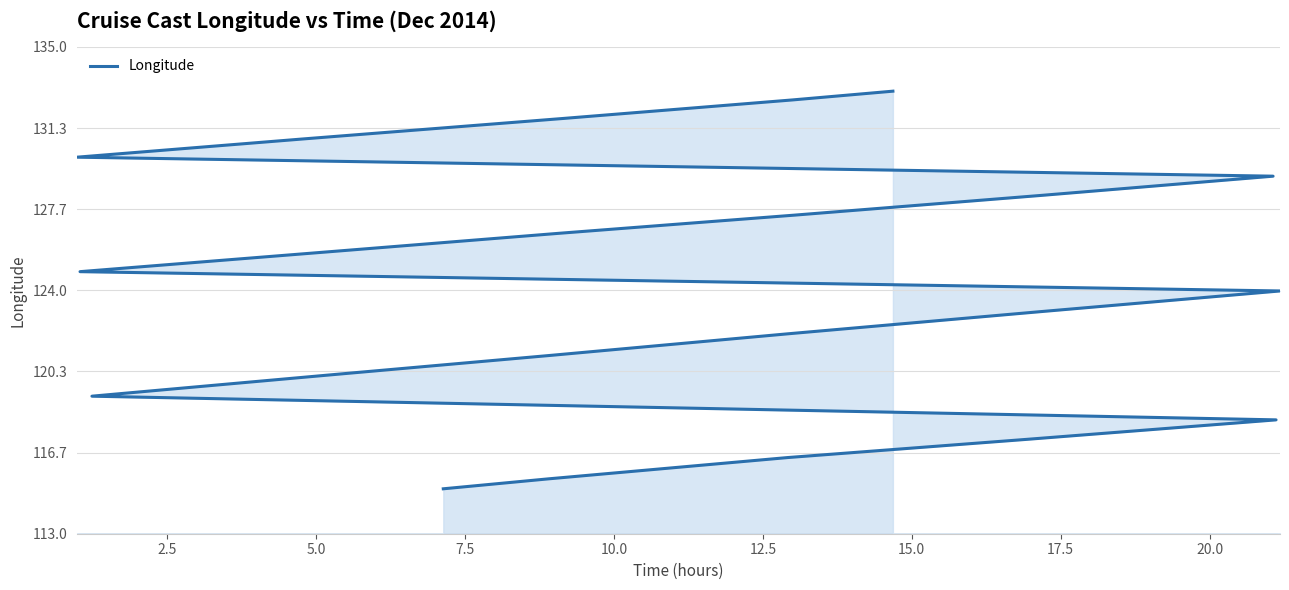

Does the chart have visible grid lines?

Yes